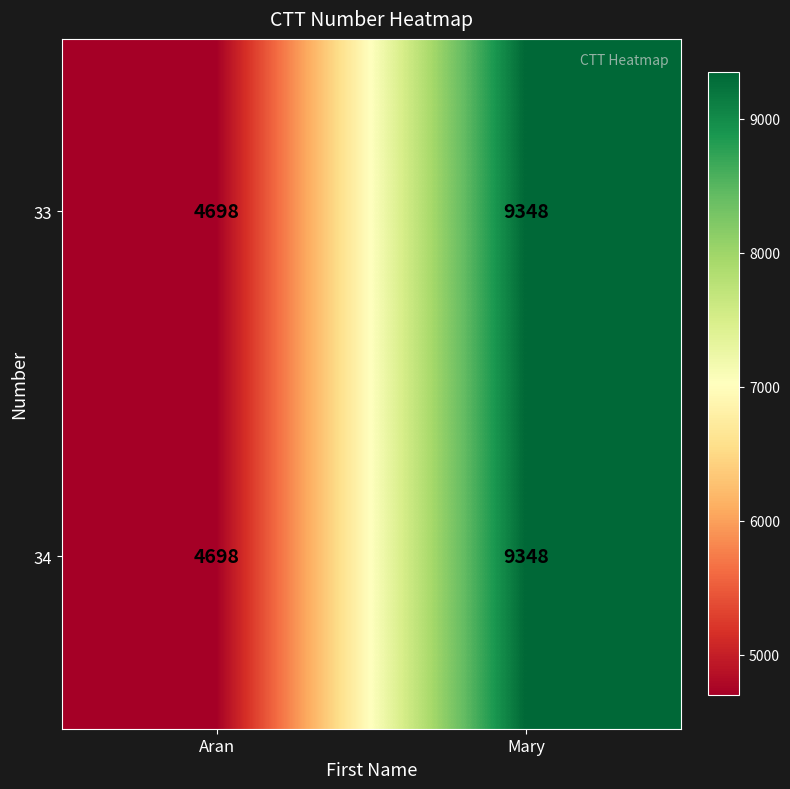

At which label does 33 reach its minimum?

Aran